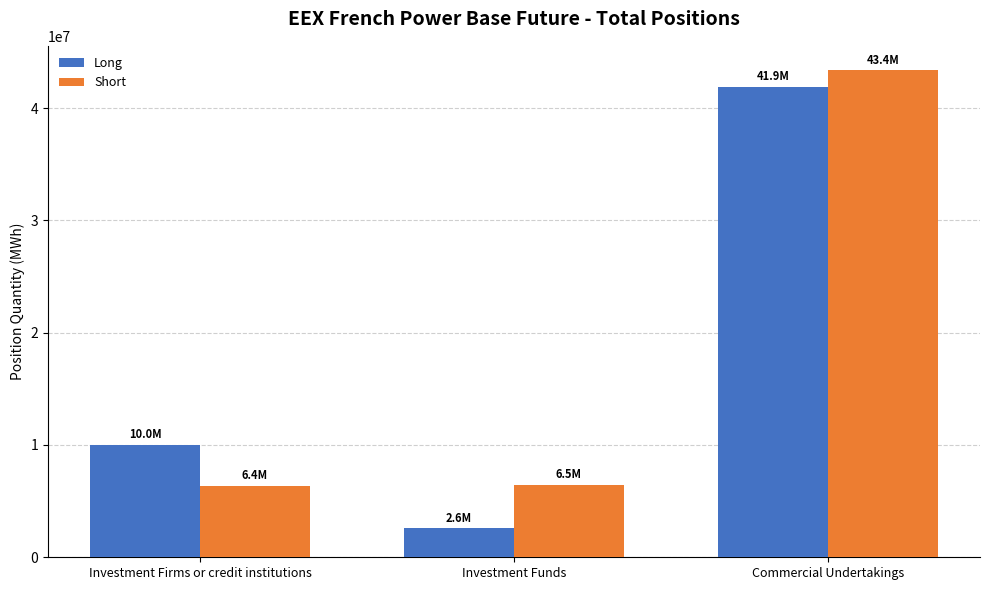

List the series in order of their peak value, highest first.

Short, Long